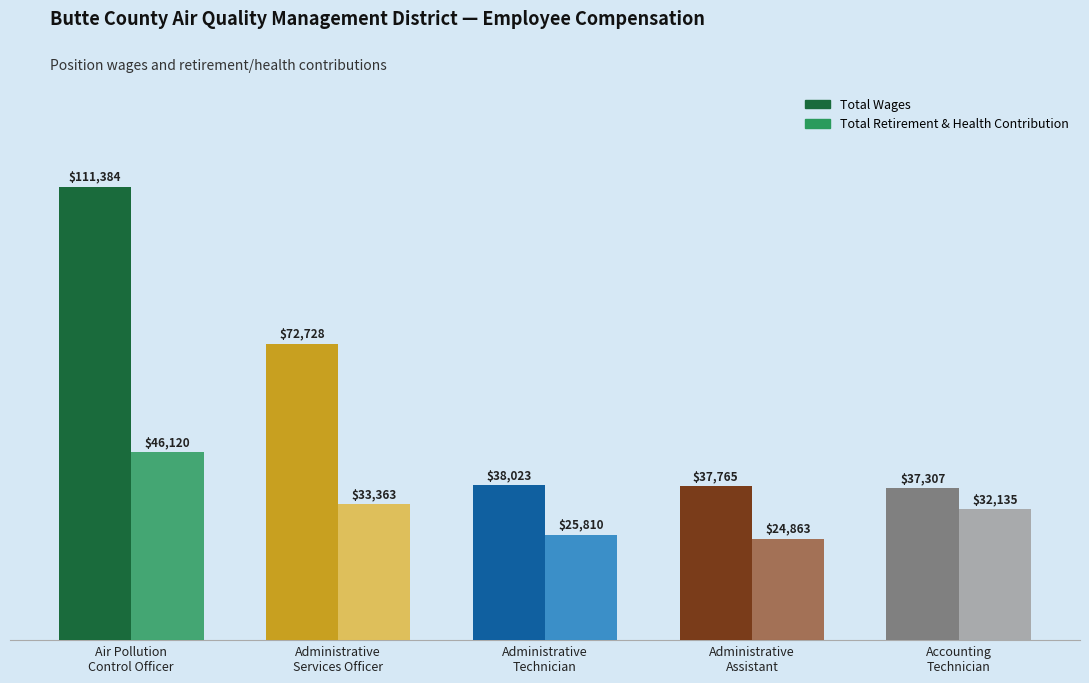

Is the value of Total Retirement & Health Contribution at Administrative
Technician greater than the value of Total Wages at Administrative
Assistant?

No